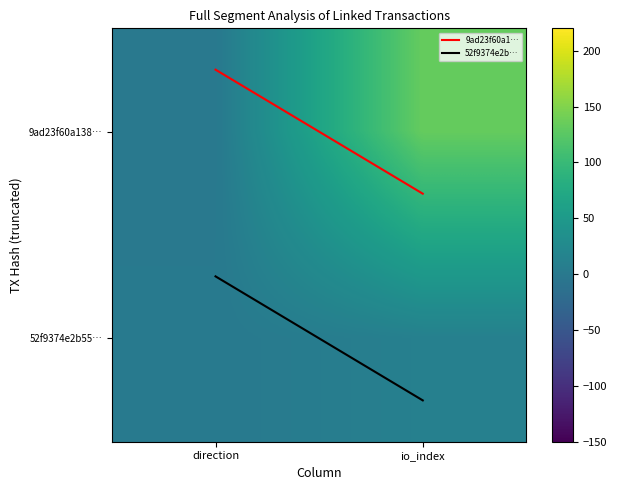

What is the greatest value displayed?

133.0